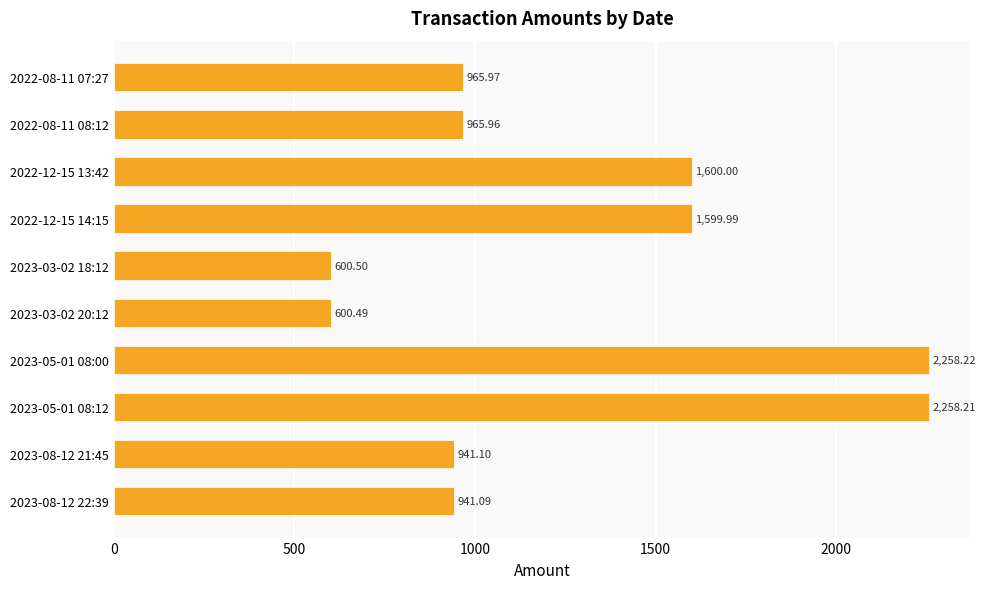

How many data points are less than 965?

4